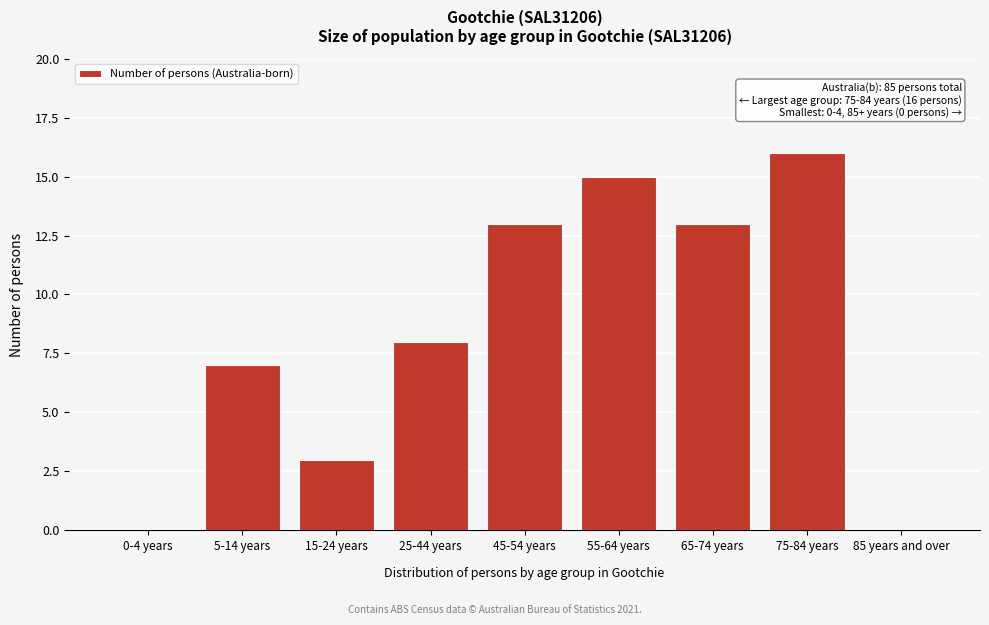

Reading left to right, transcribe all the data shown in this chart.

0-4 years=0	5-14 years=7	15-24 years=3	25-44 years=8	45-54 years=13	55-64 years=15	65-74 years=13	75-84 years=16	85 years and over=0